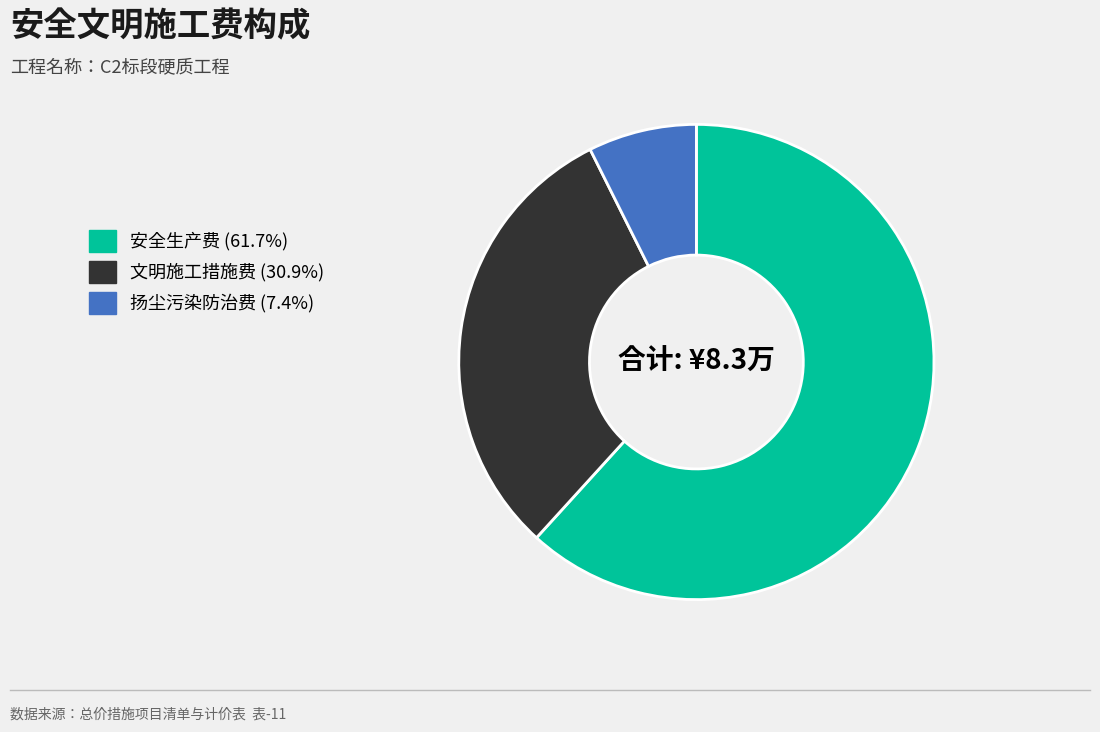

Which category accounts for the majority?

安全生产费